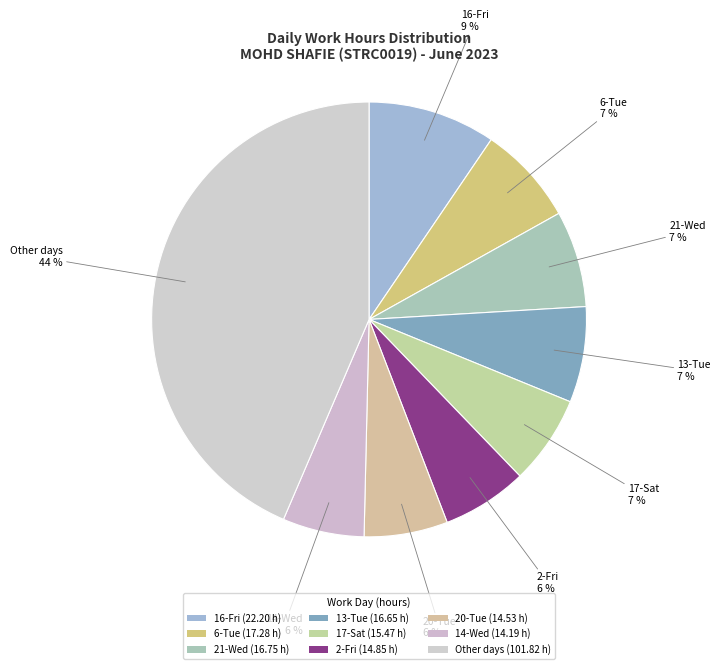

How many slices are in this pie chart?

9